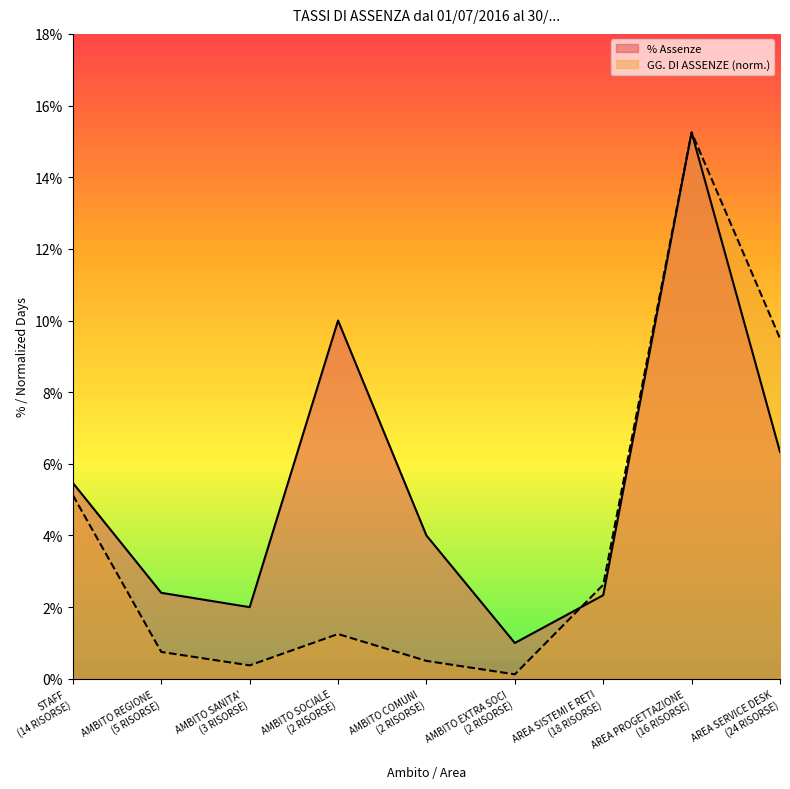

Reading left to right, transcribe all the data shown in this chart.

GG. DI ASSENZE: 0.1	0.0	0.0	0.0	0.0	0.0	0.0	0.2	0.1
% Assenze: 0.1	0.0	0.0	0.1	0.0	0.0	0.0	0.2	0.1